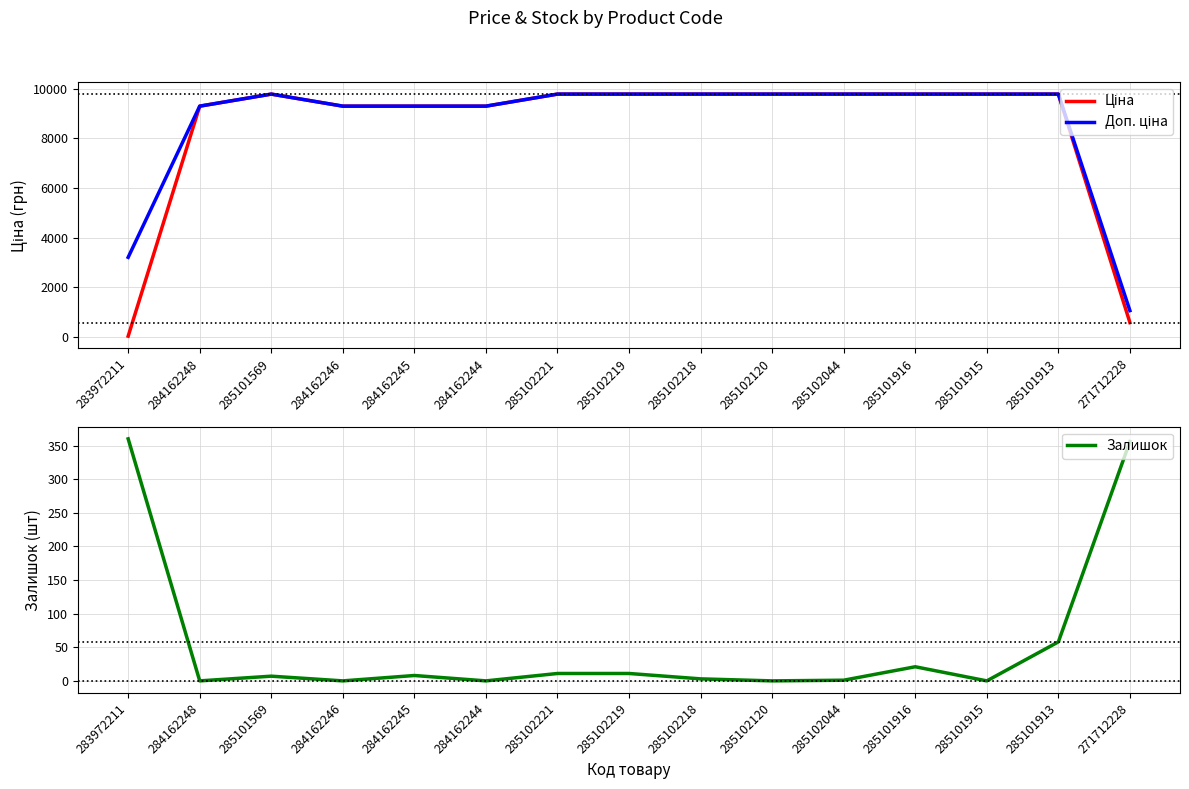

Does the chart have visible grid lines?

Yes